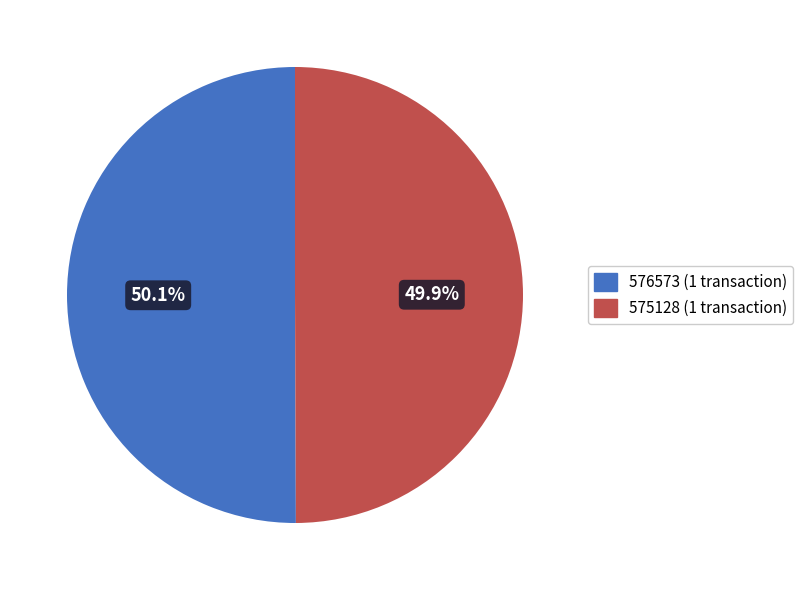

How much of the chart is everything except 576573?

49.9%